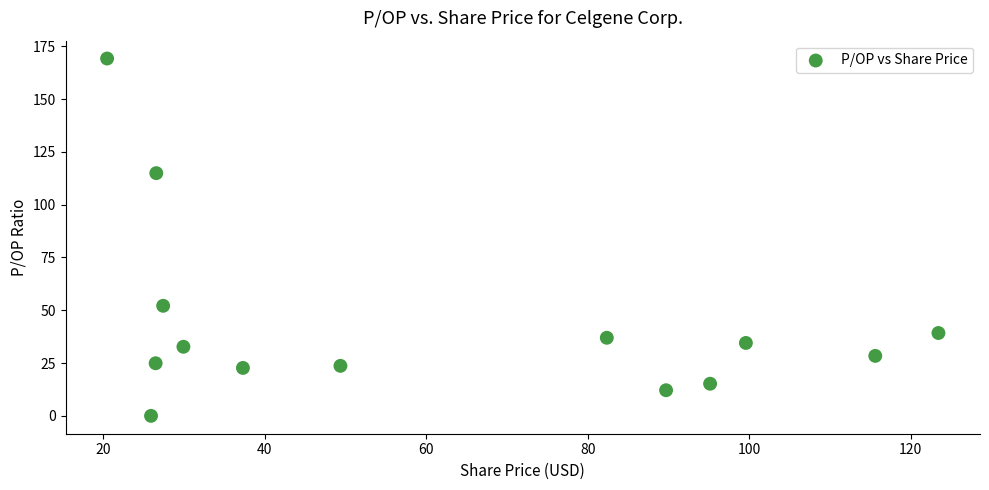

What is the range of Y values (max minus min)?

169.2